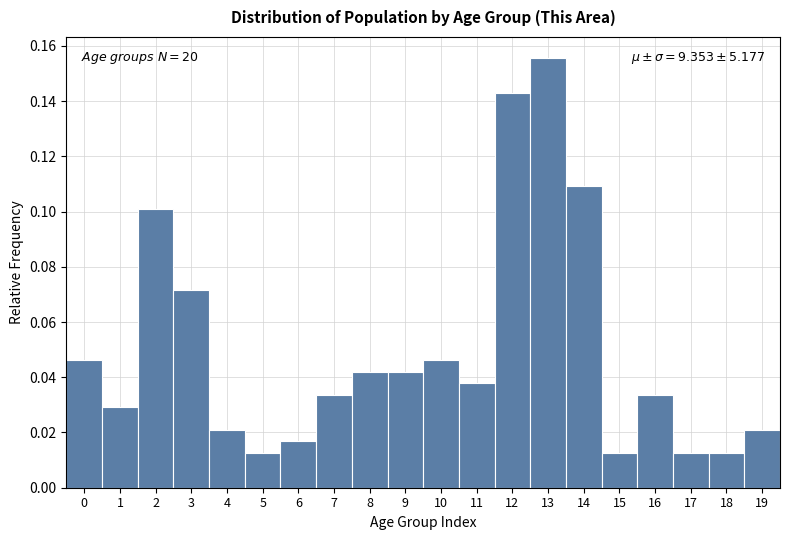

Over which range of the x-axis is the bar tallest?

12.5 to 13.5